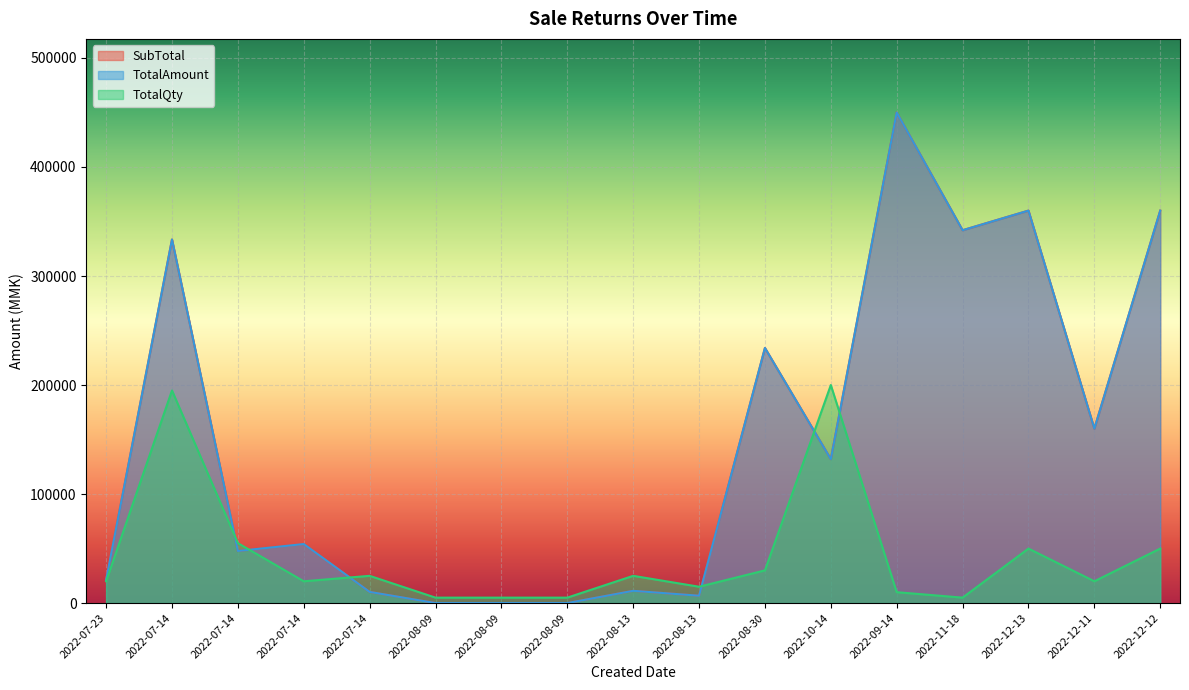

What is the label of the 15th point from the left?

2022-12-13